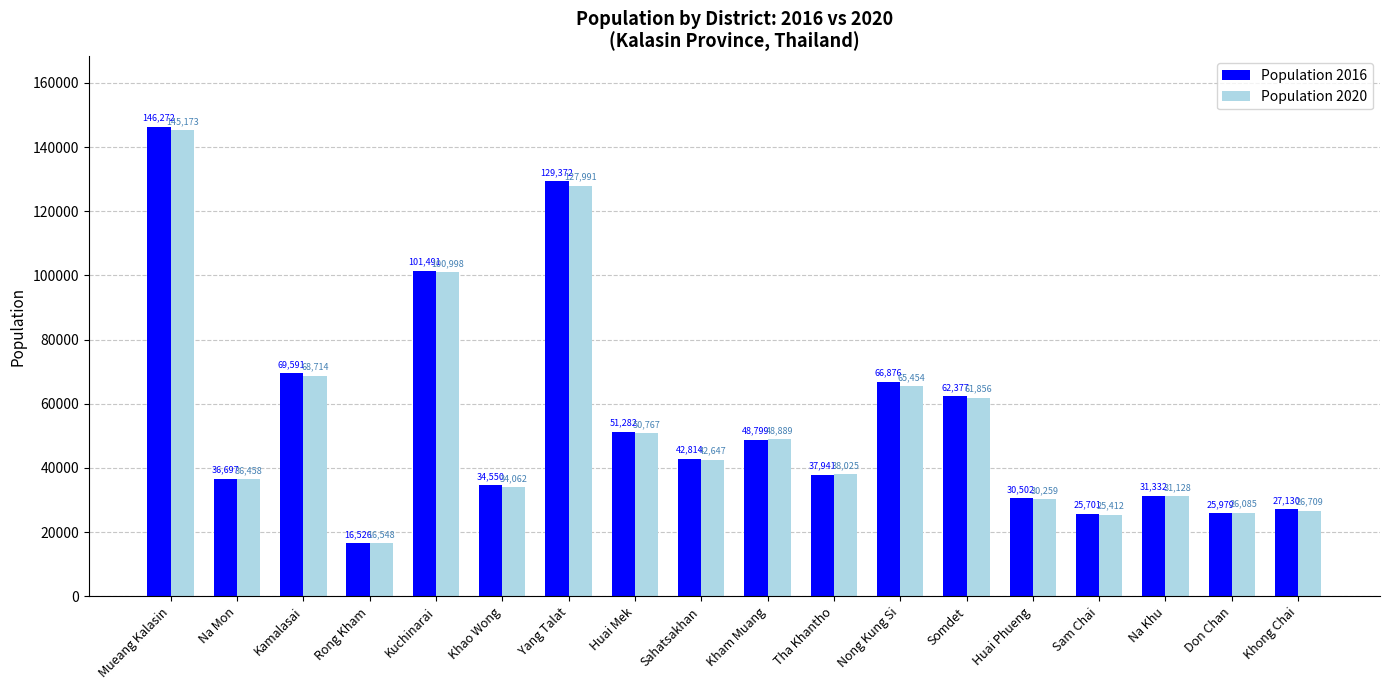

Reading left to right, extract all data points from this chart.

Population 2016: 146272	36697	69591	16526	101491	34550	129372	51282	42814	48799	37941	66876	62377	30502	25701	31332	25979	27130
Population 2020: 145173	36458	68714	16548	100998	34062	127991	50767	42647	48889	38025	65454	61856	30259	25412	31128	26085	26709